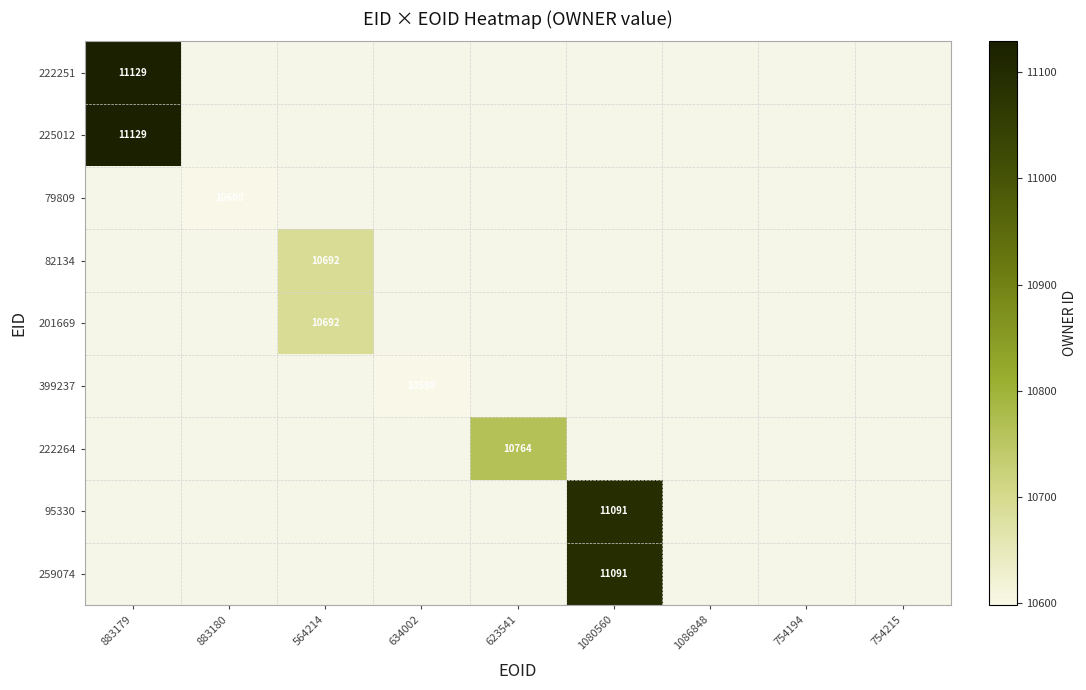

Count the number of categories in the chart.

9